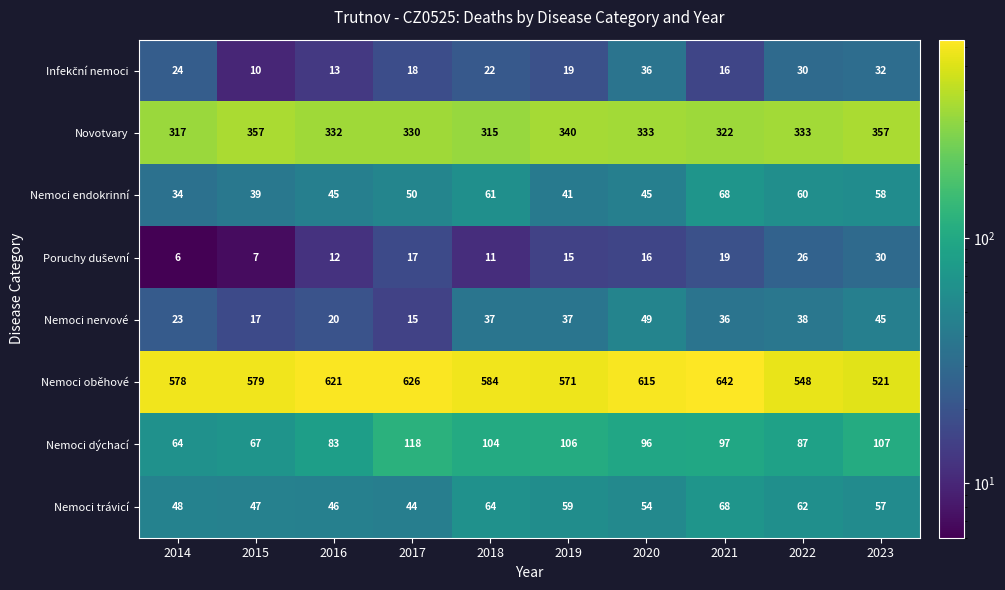

At how many categories does at least one series exceed 567?

8